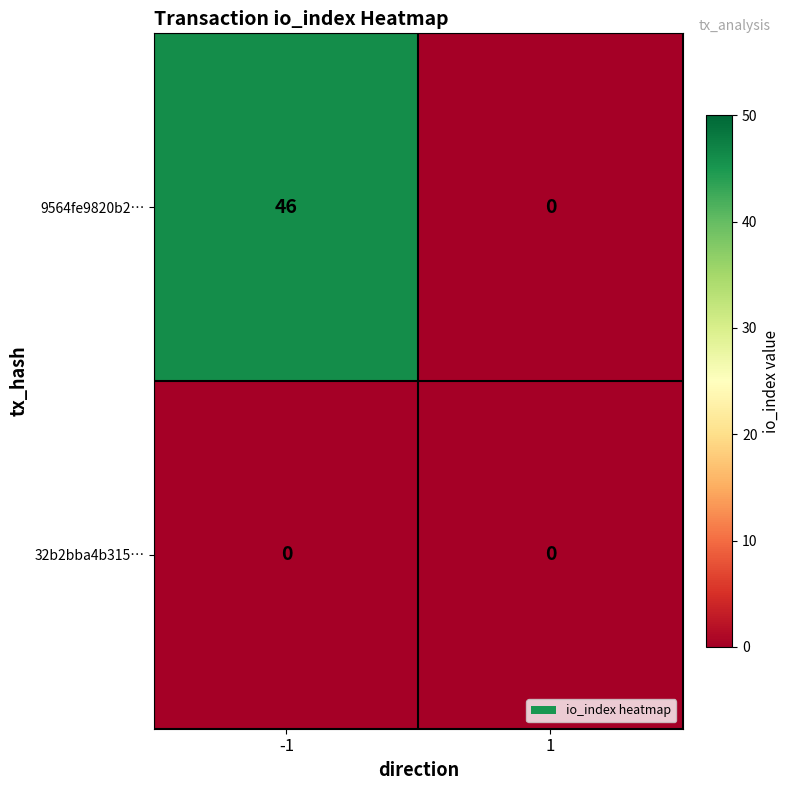

Which series has the largest total across all categories?

9564fe9820b2…